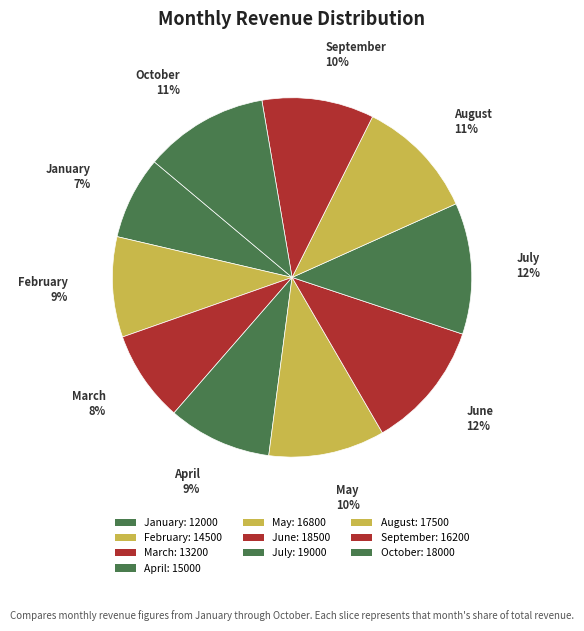

To the nearest percent, what is the combined percentage of July and May?

22%